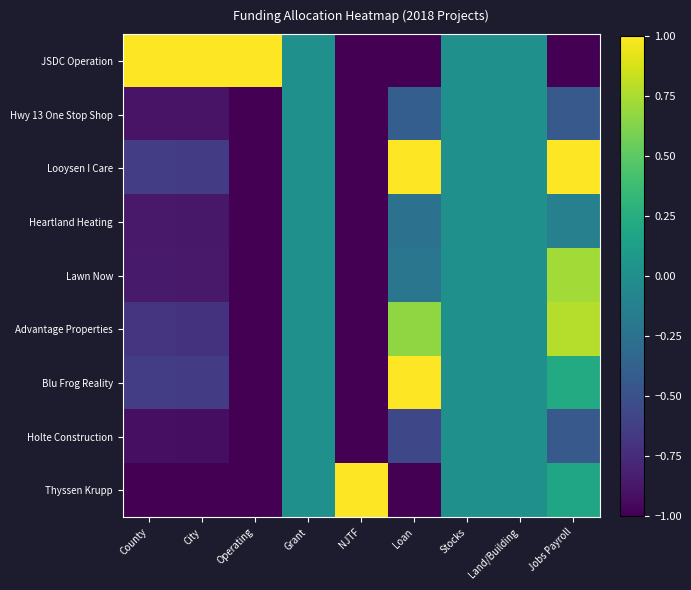

At how many categories does at least one series exceed 0?

6